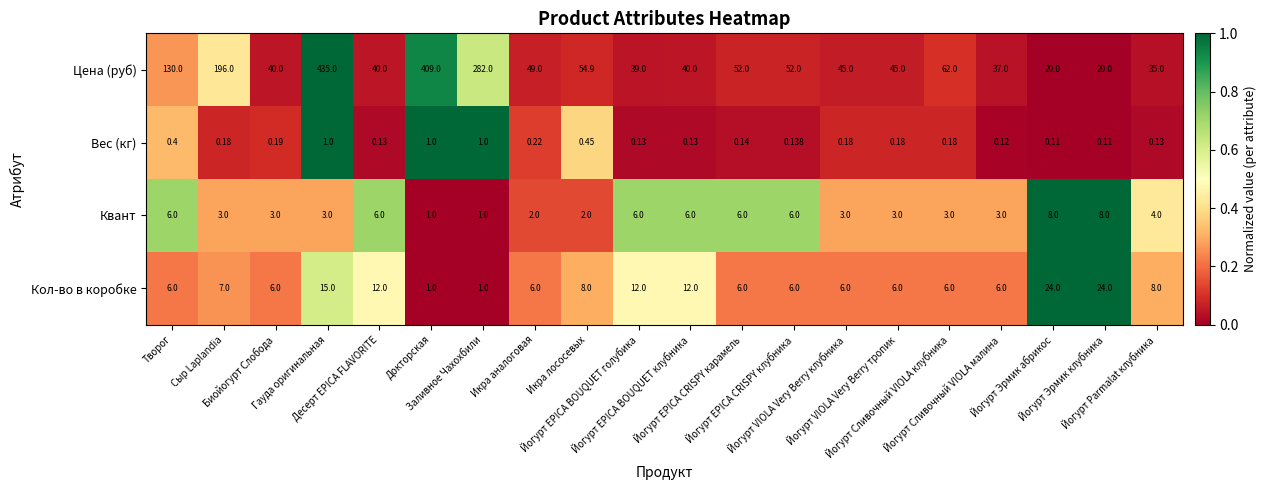

At which category is the sum across all series the highest?

Гауда оригинальная